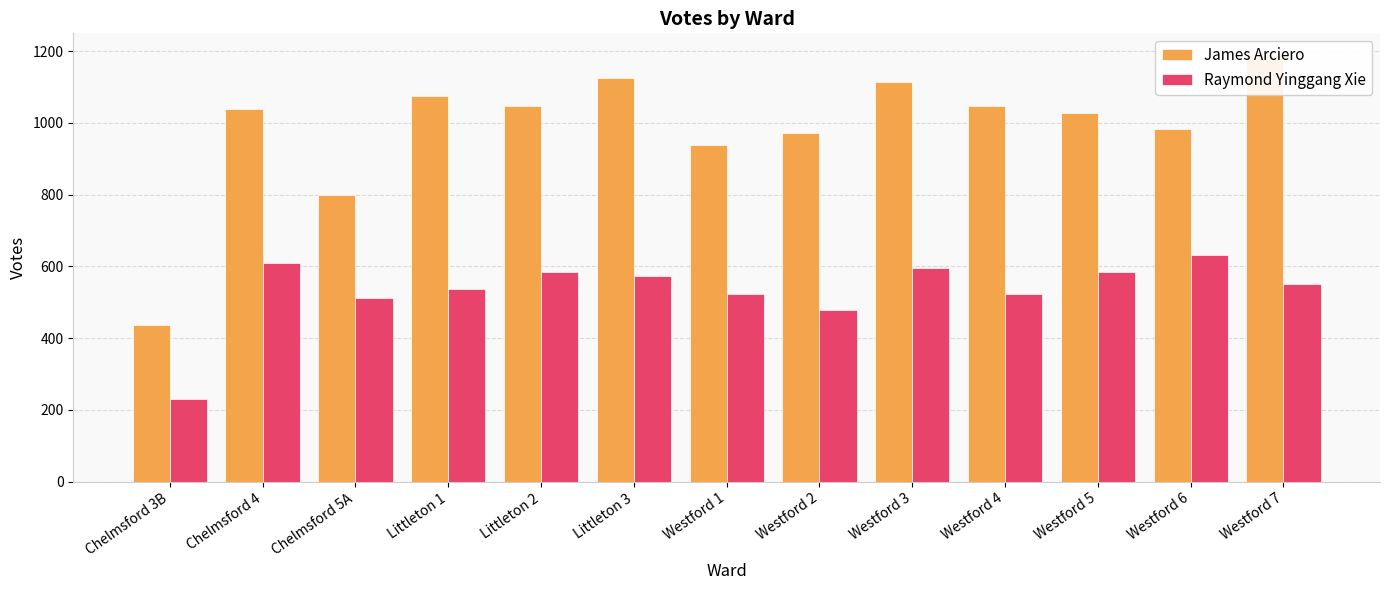

At which label does James Arciero reach its peak?

Westford 7